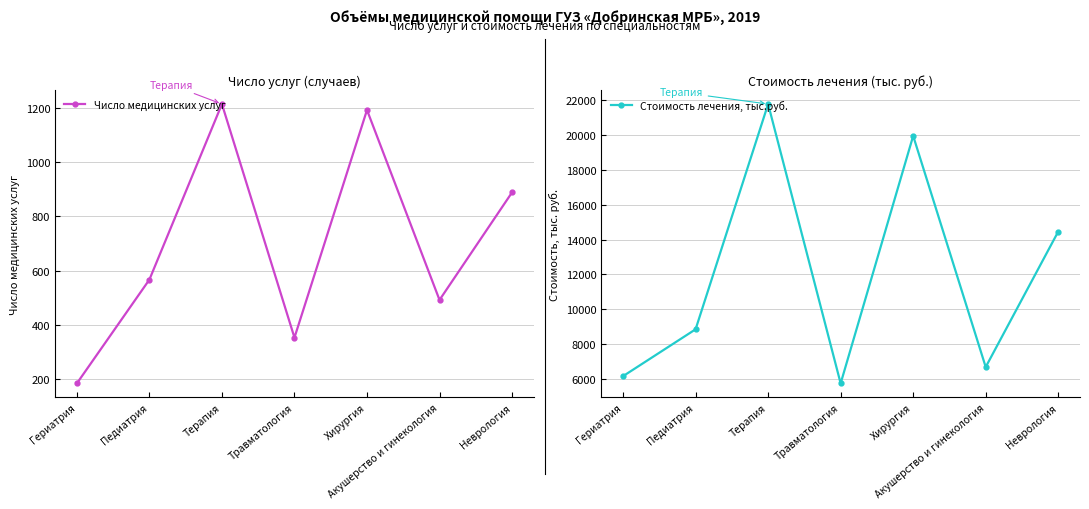

How many series are shown in this chart?

2